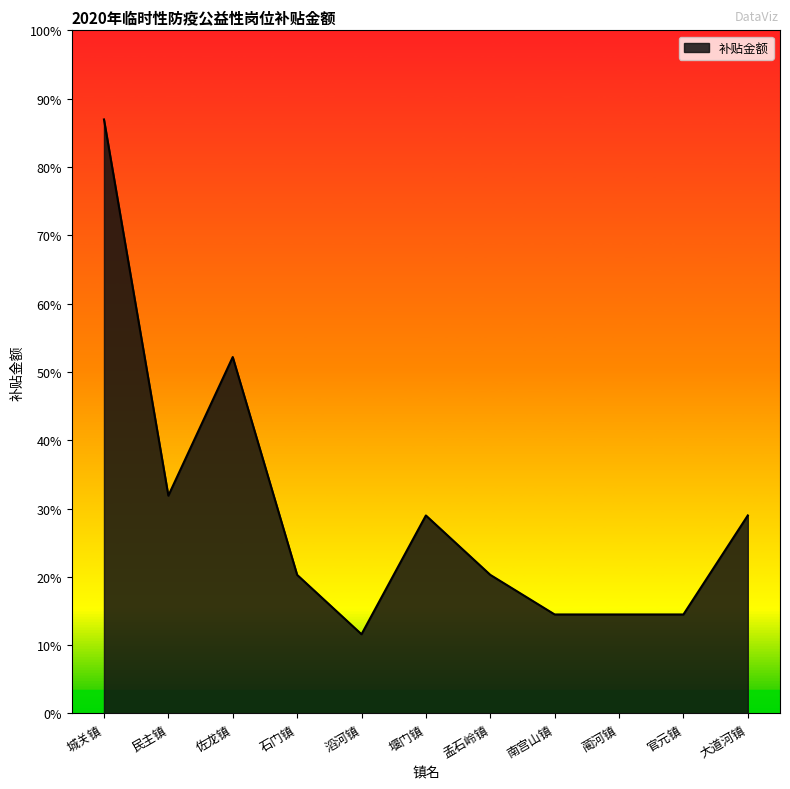

Which category has the highest value across all series?

城关镇